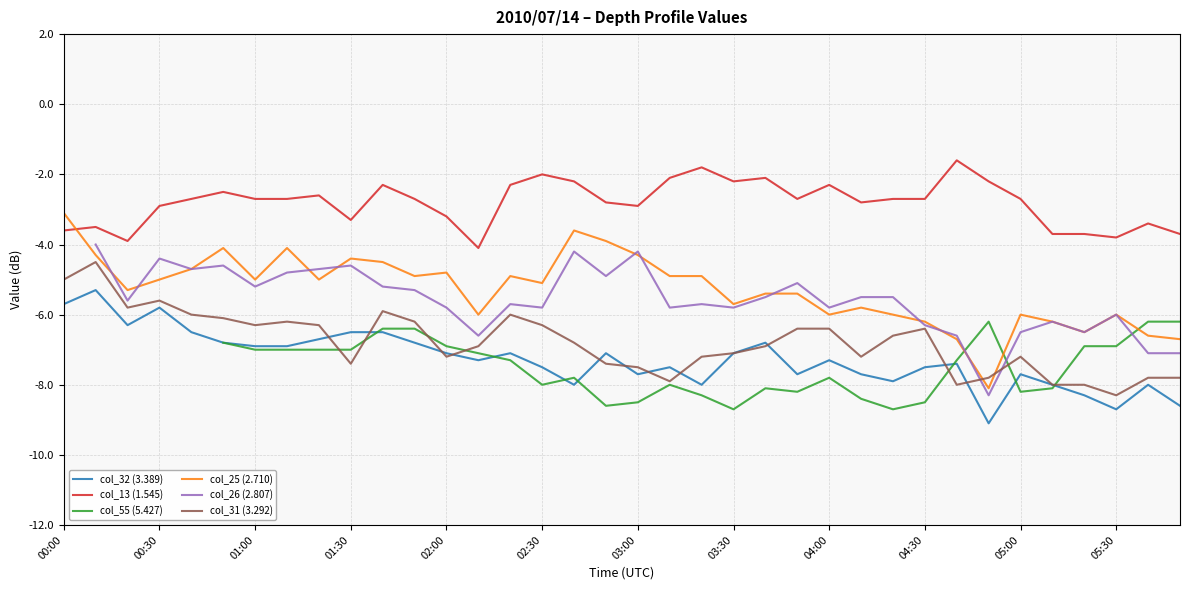

How many lines are shown in the chart?

6